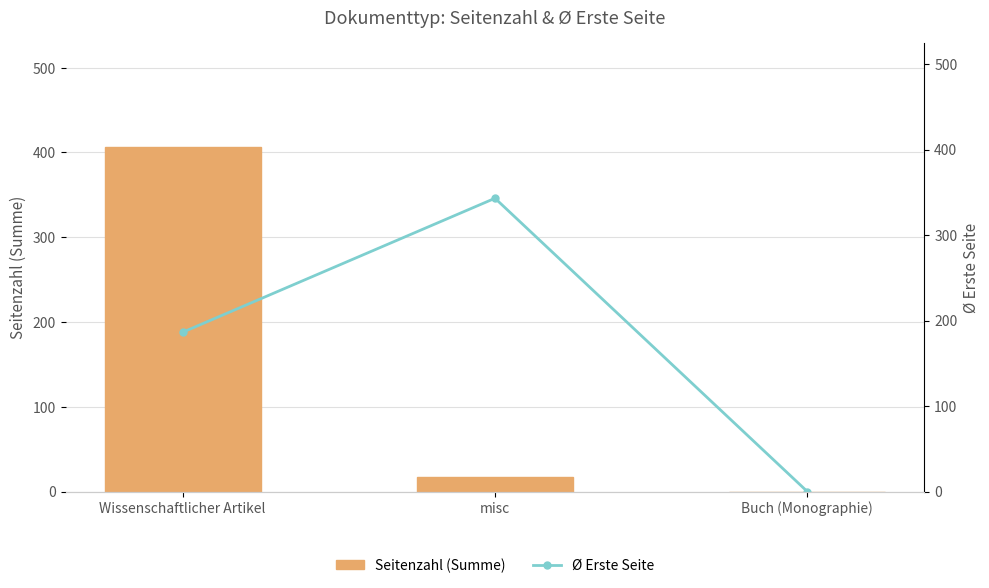

How many groups of bars are there?

3